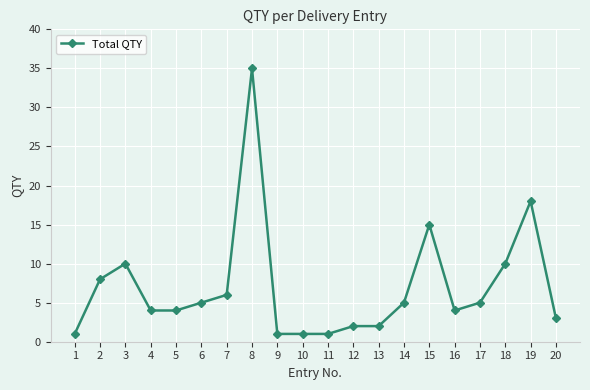

What is the greatest value displayed?

35